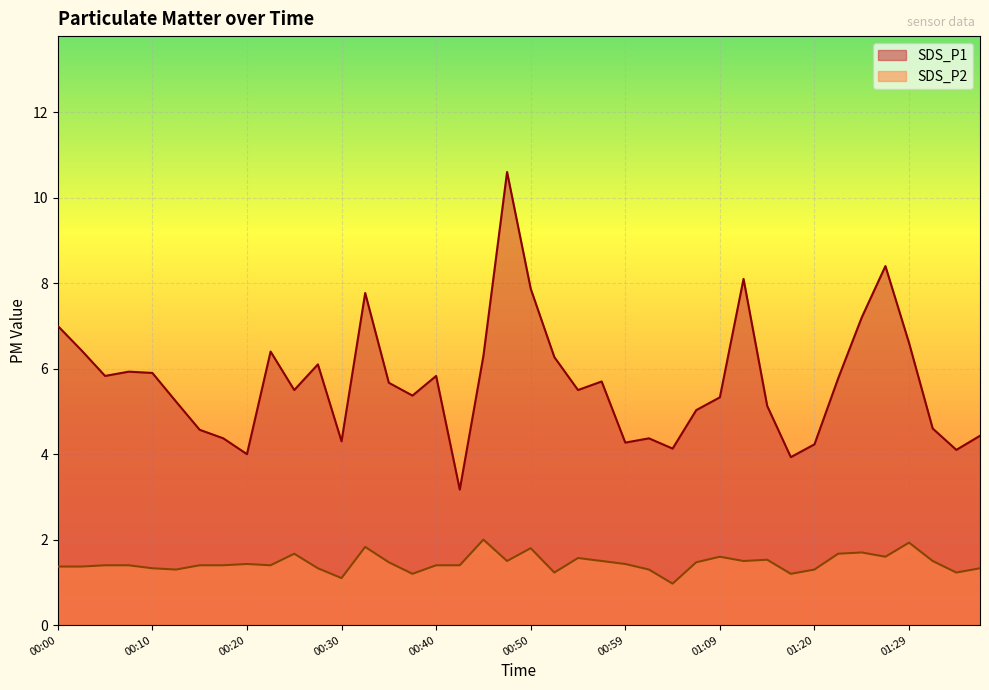

Where is SDS_P1 nearest to the value 6?

00:08